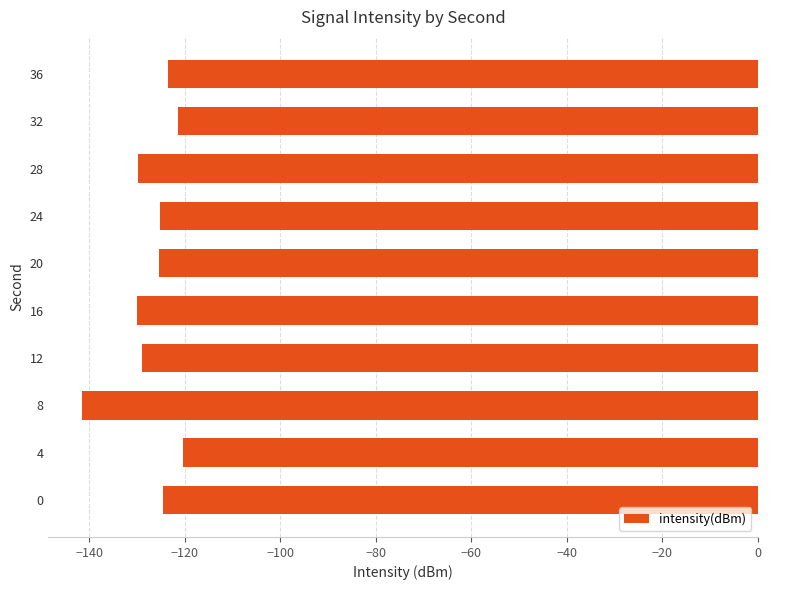

Is it true that the value at 20 is -125.3?

True